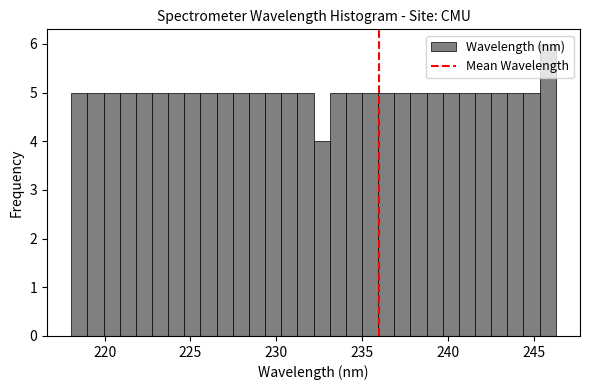

Around what value on the x-axis is the tallest bar? Give the approximate position of its centre, as read against the axis.

246.0